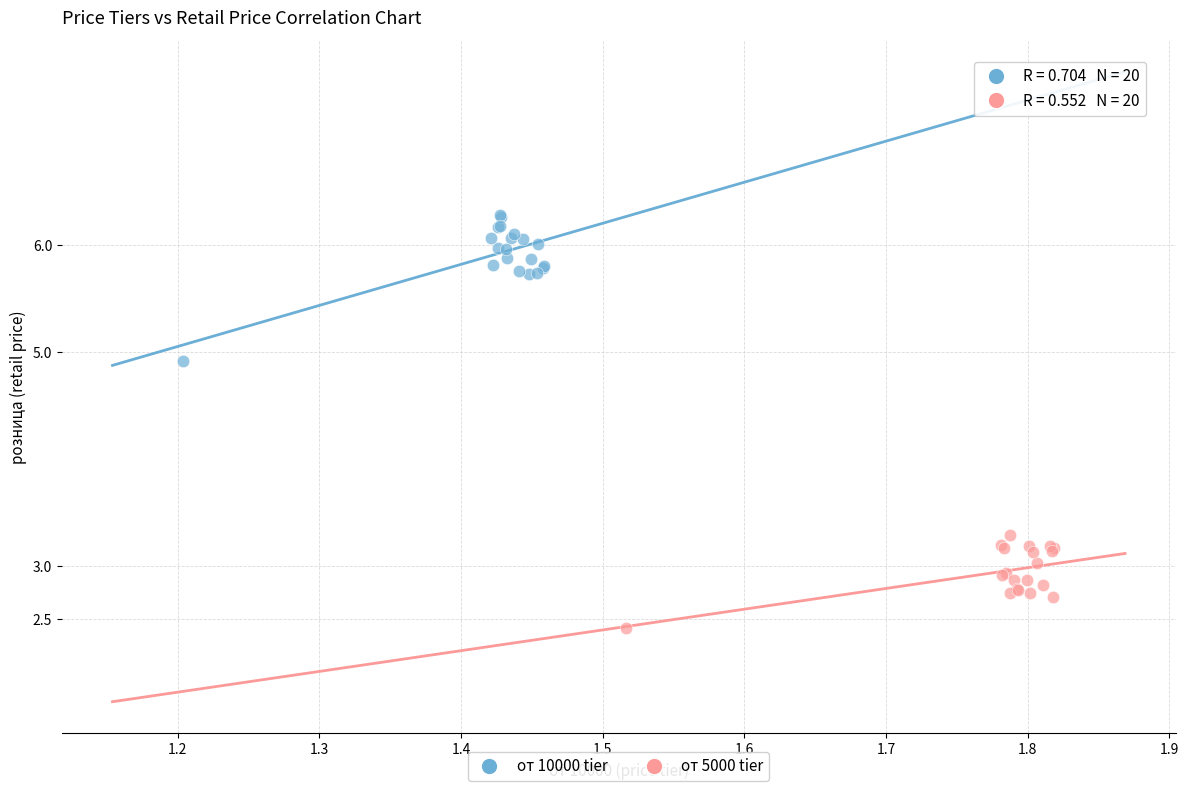

Which series contains the lowest Y value?

от 5000 tier